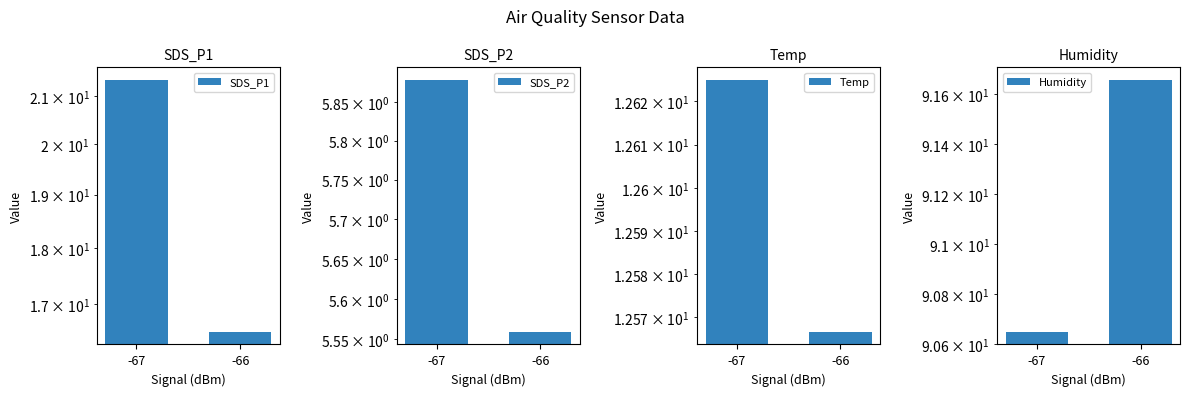

Which series has the largest total across all categories?

Humidity